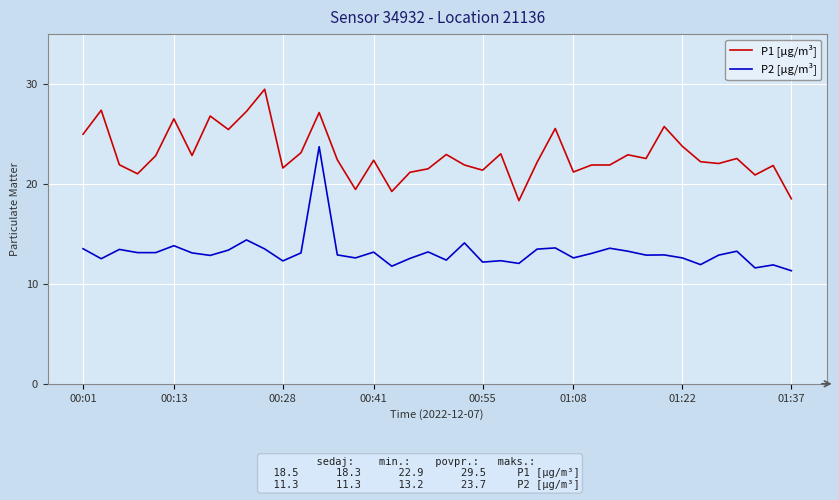

At how many categories does at least one series exceed 26?

6